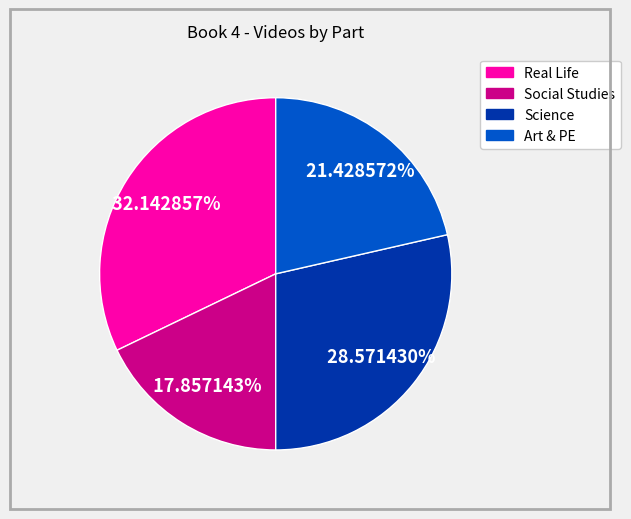

Is there a majority slice in this chart?

No